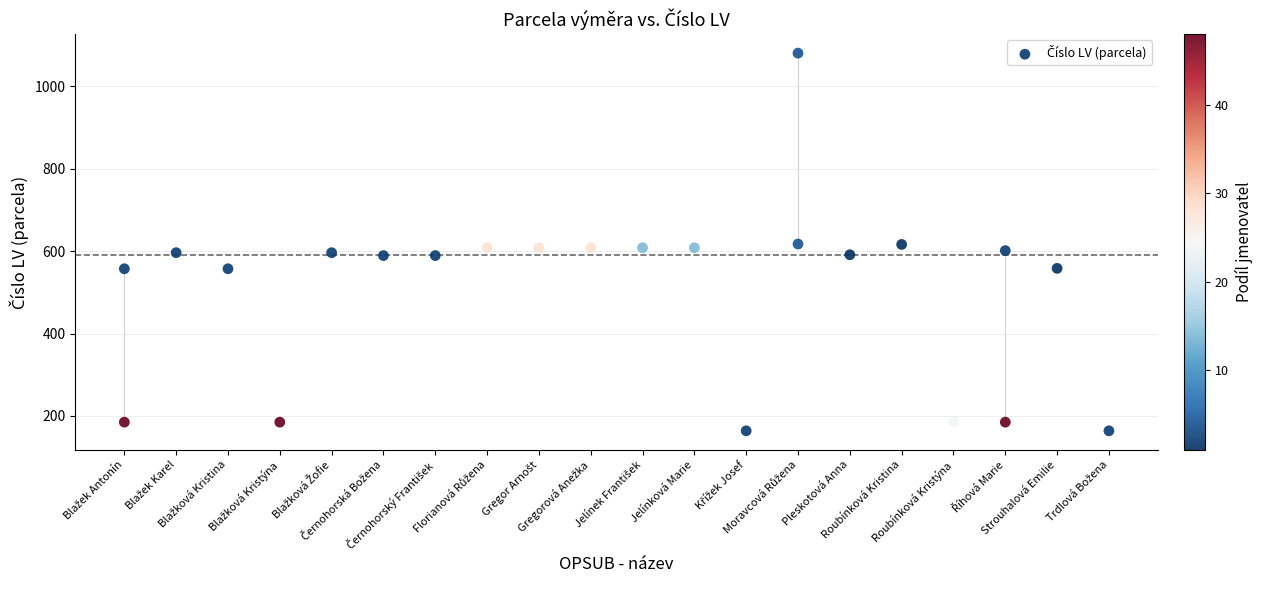

What is the range of Y values (max minus min)?

916